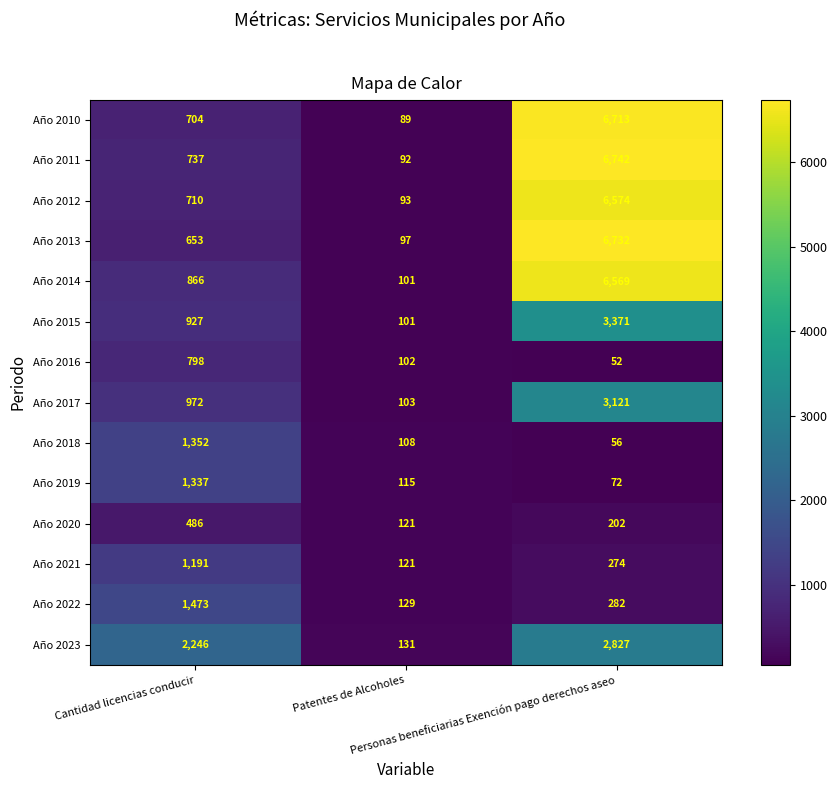

What is the minimum value for Año 2022?

129